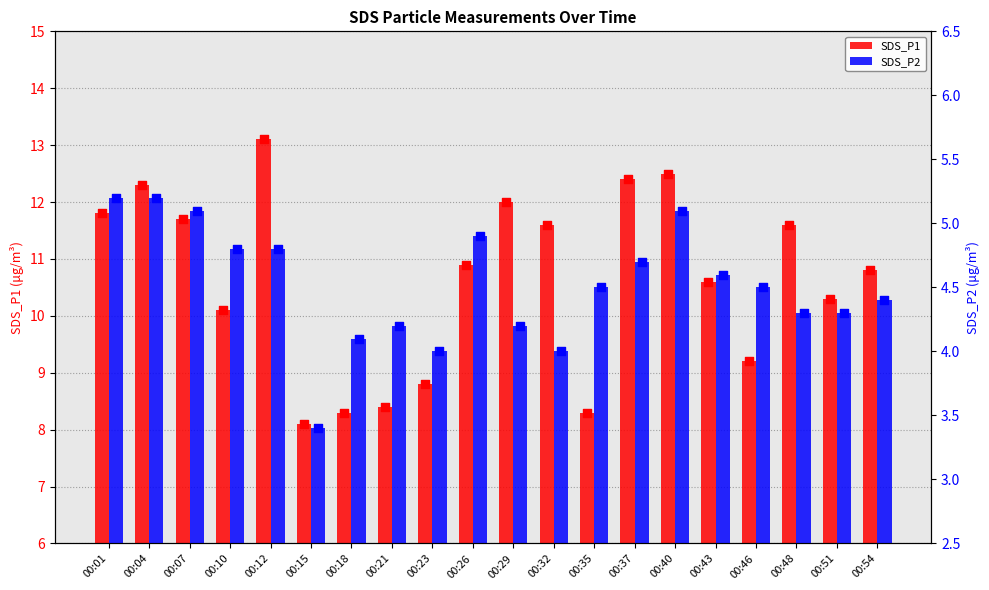

What is the total value across all series at 00:26?

15.8